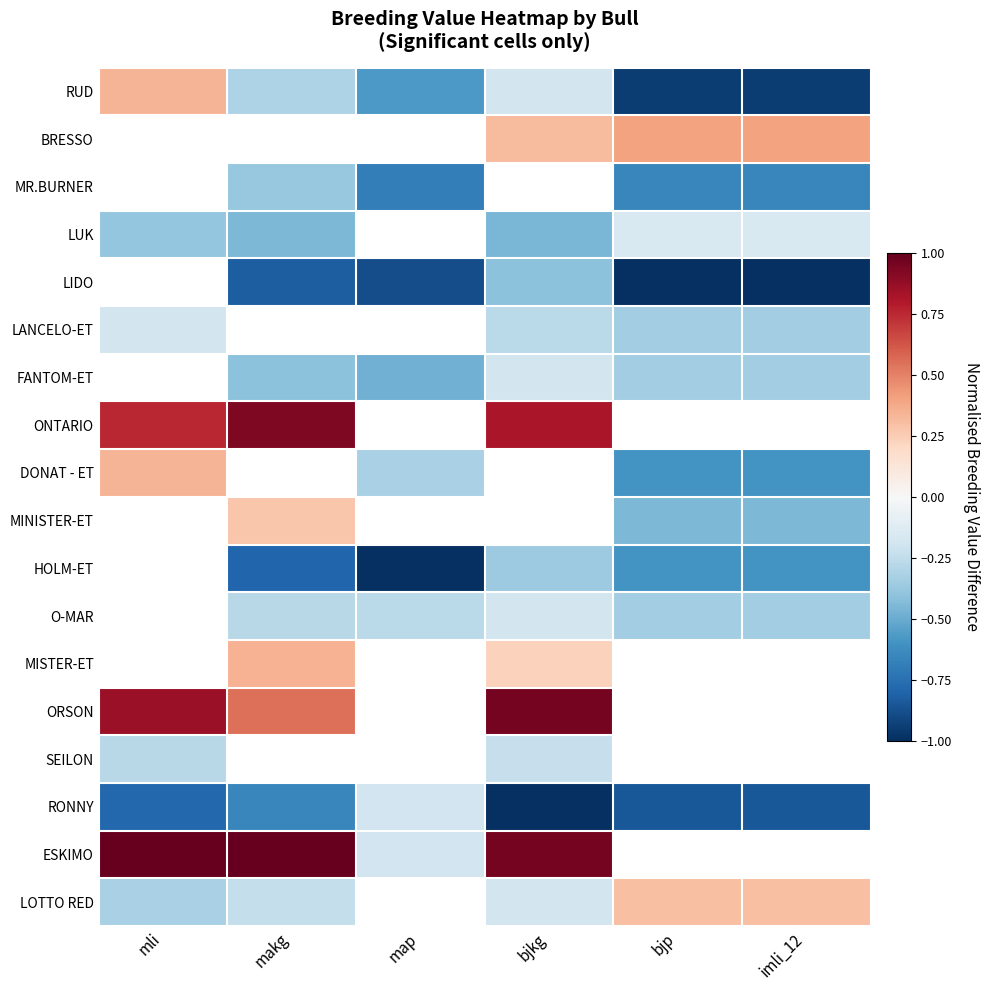

At how many categories does at least one series exceed 0?

5